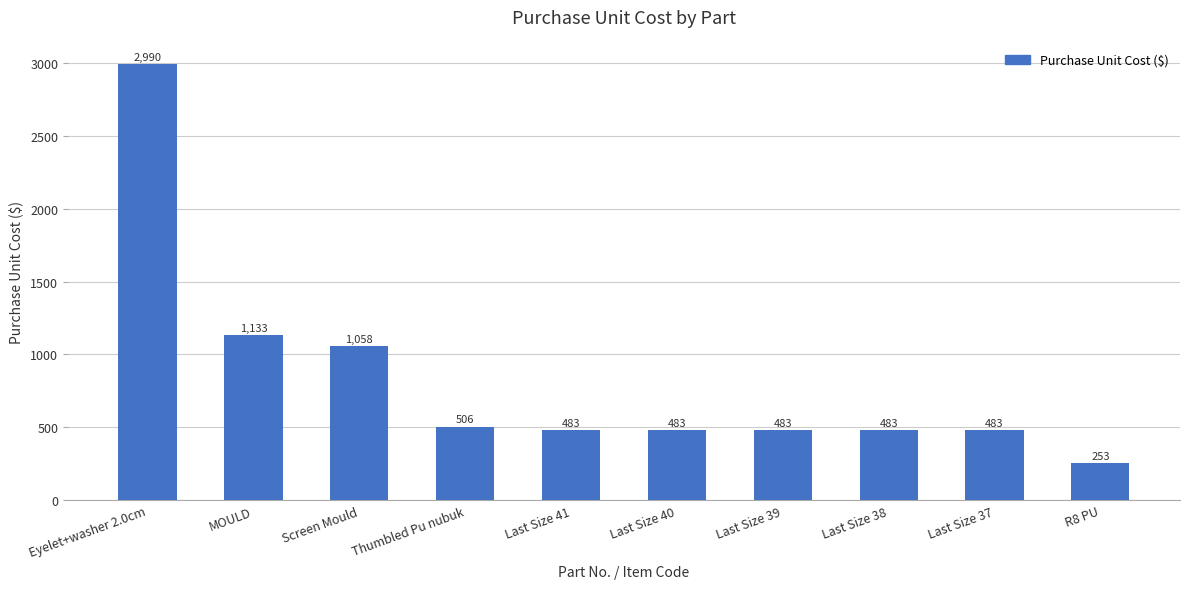

What is the sum of the values at Last Size 39 and R8 PU?

736.0